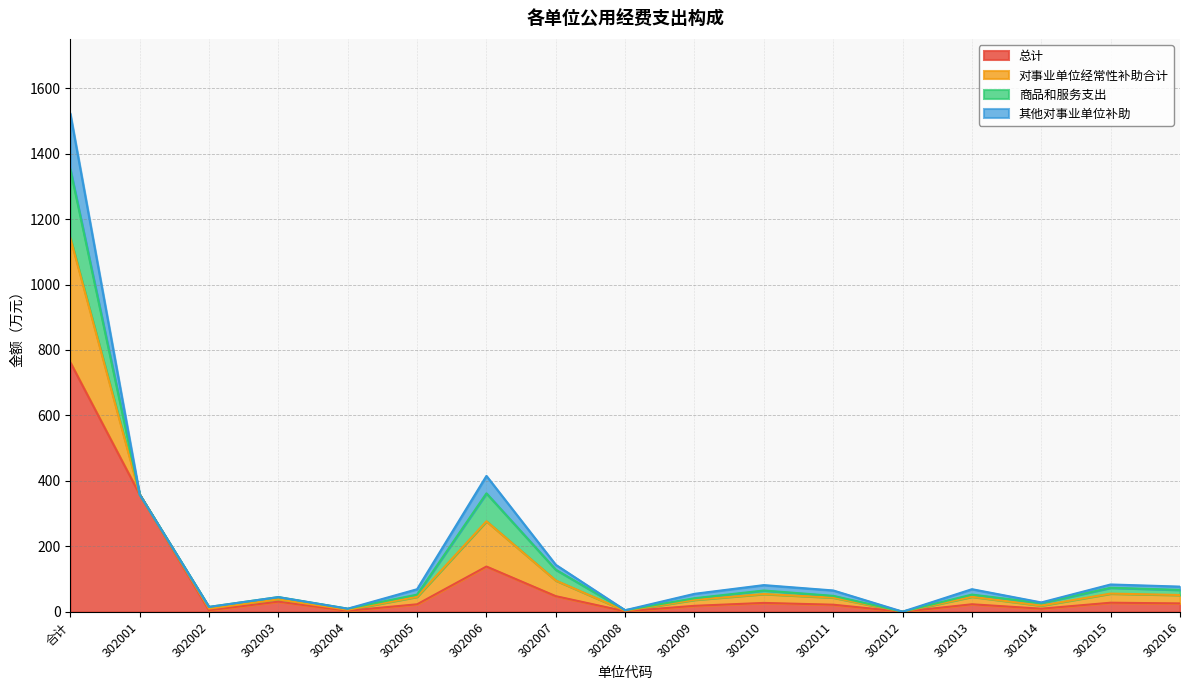

Where is the first local maximum for 商品和服务支出?

302003